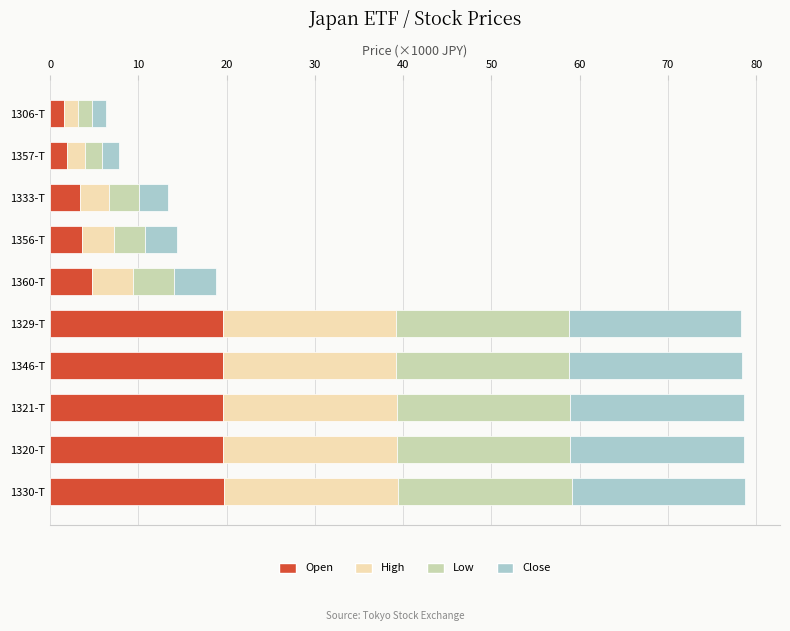

What is the difference between the maximum and second lowest values in the Open series?

17.7